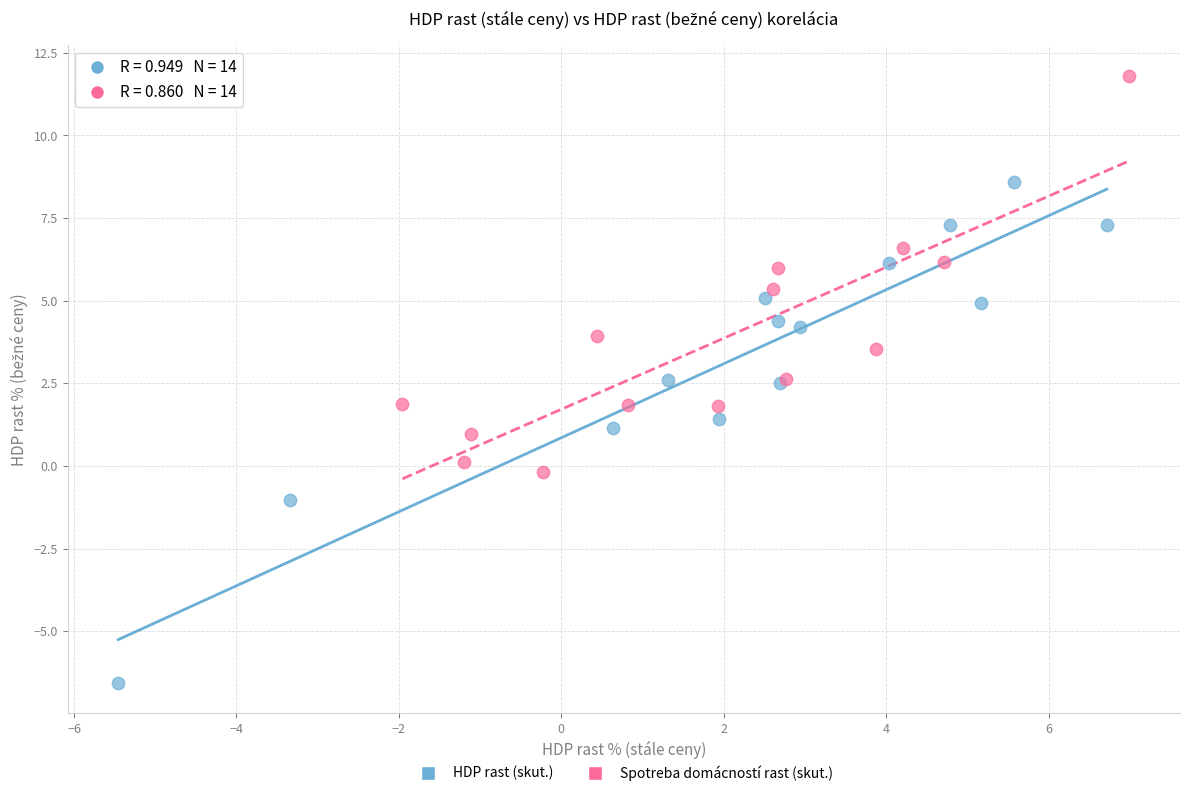

Which series has the largest Y range (max minus min)?

HDP rast (skut.)